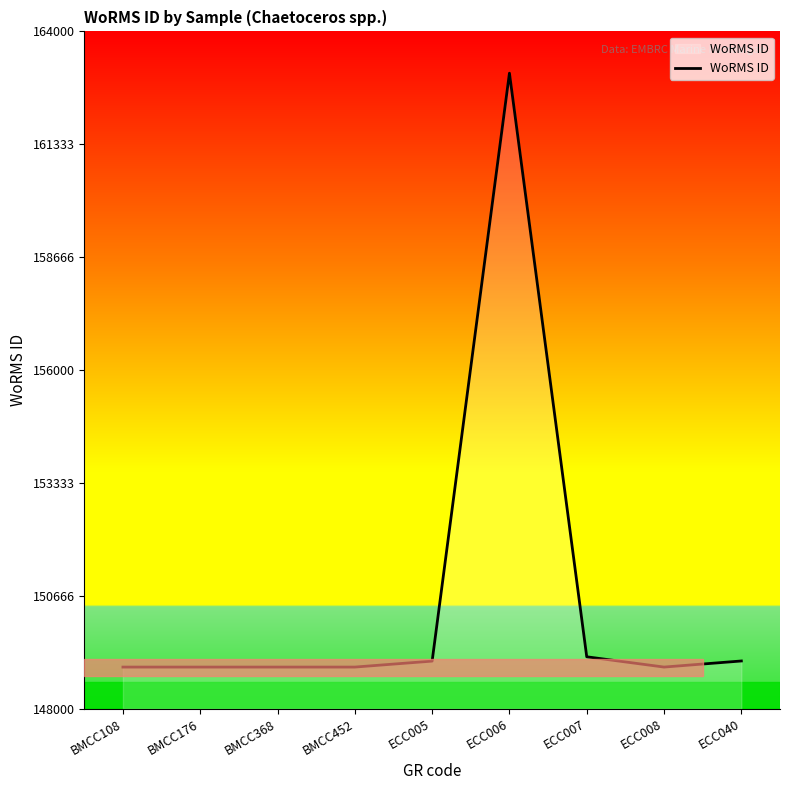

Which label corresponds to the largest value in the chart?

ECC006